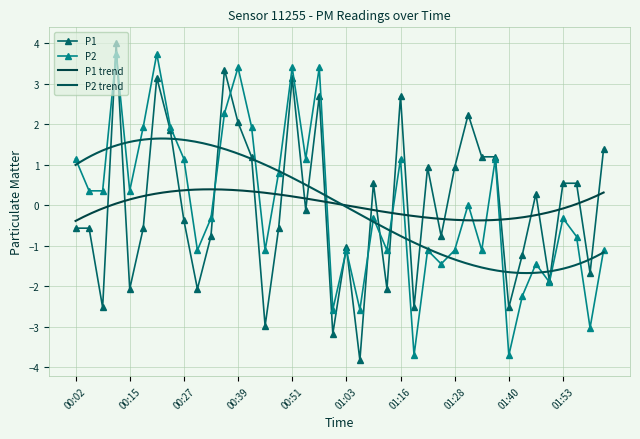

How many interior local peaks does the P2 series have?

13